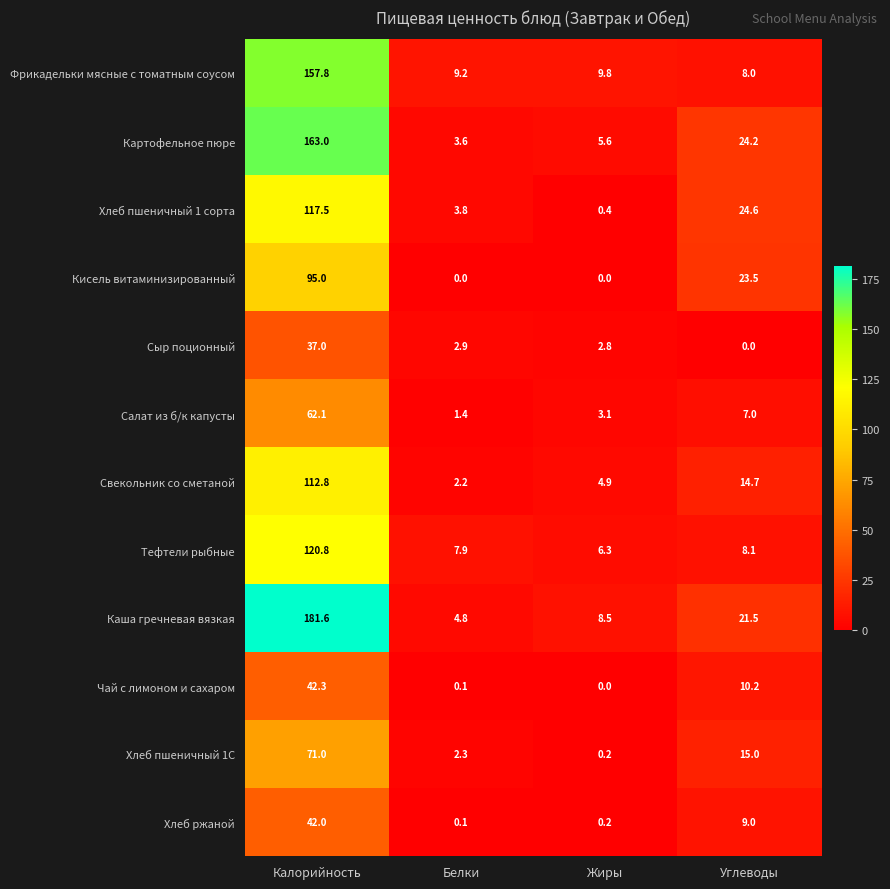

What is the difference between the second highest and minimum values in the Каша гречневая вязкая series?

16.7